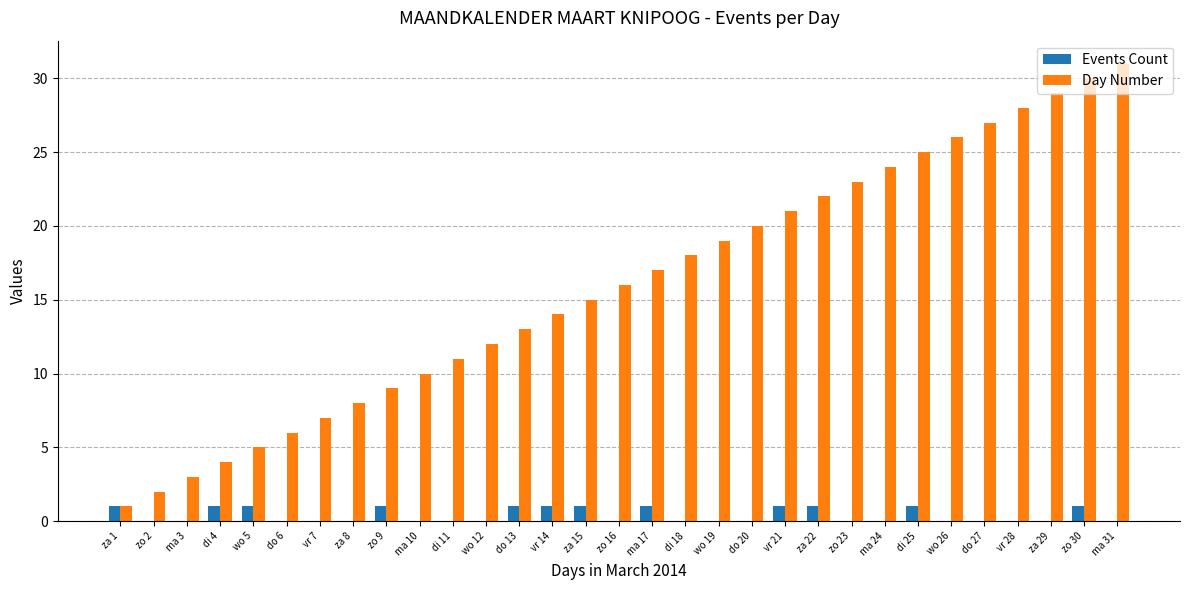

Which series changed the most between di 11 and za 15?

Day Number